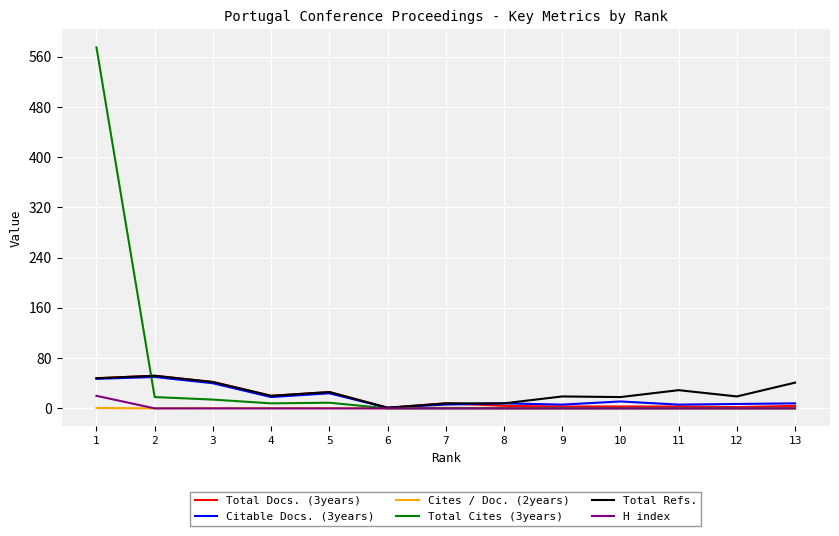

At which label is Total Docs. (3years) closest to 26?

5